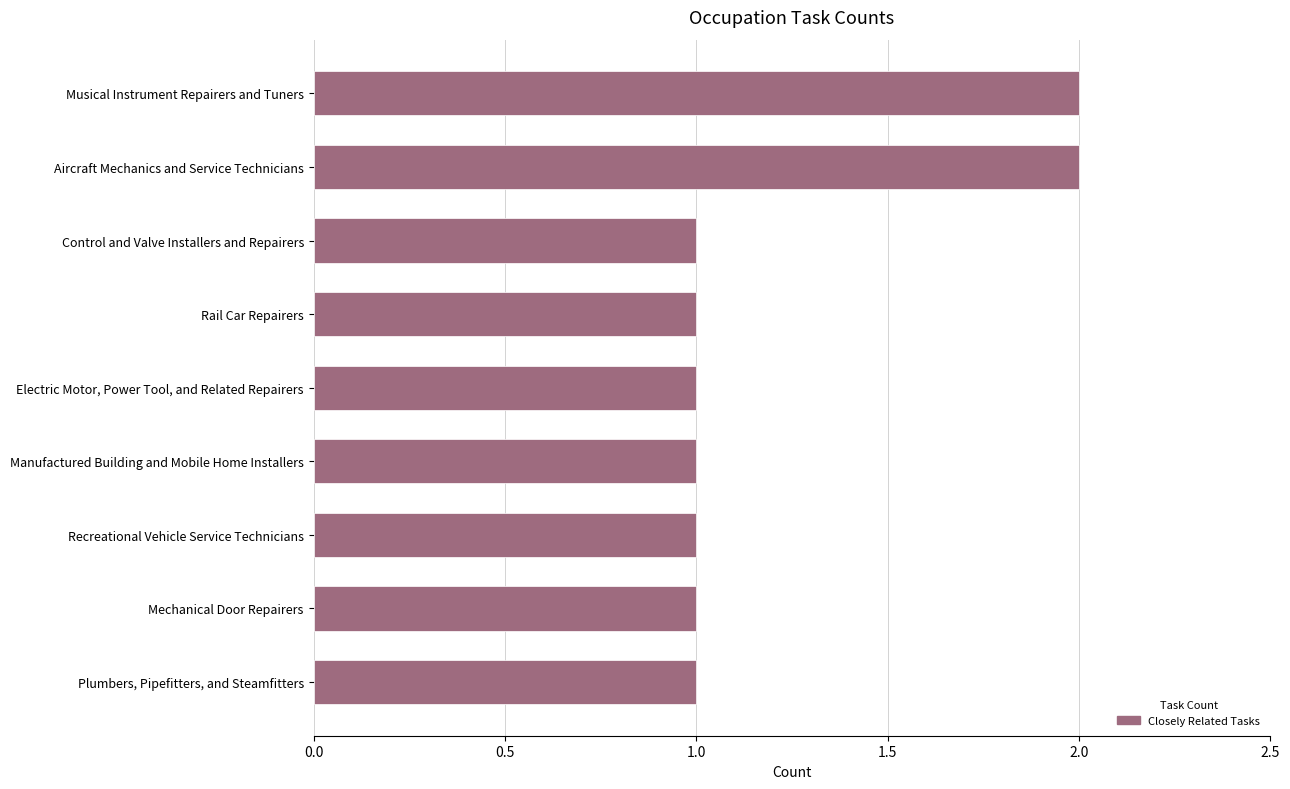

What is the value of the 3rd bar from the top?

1